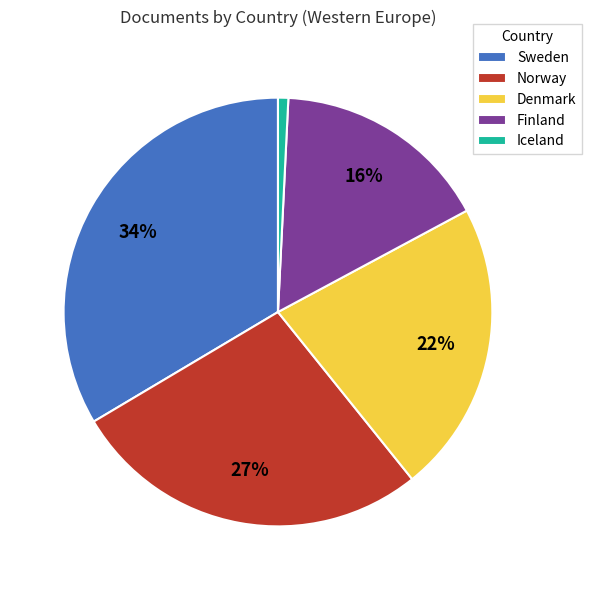

Which has a higher value, Sweden or Finland?

Sweden